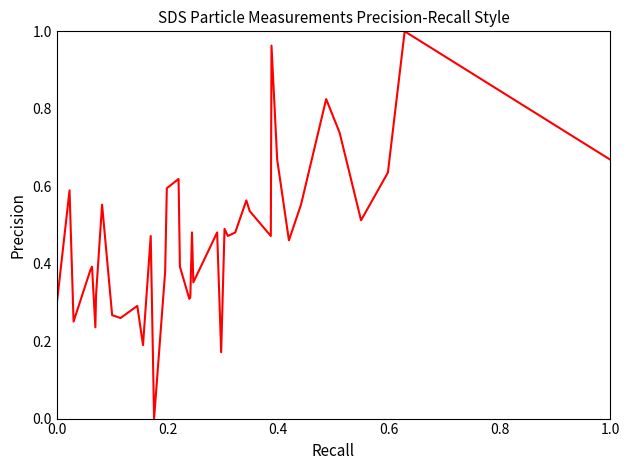

What is the maximum value shown in the chart?

1.0